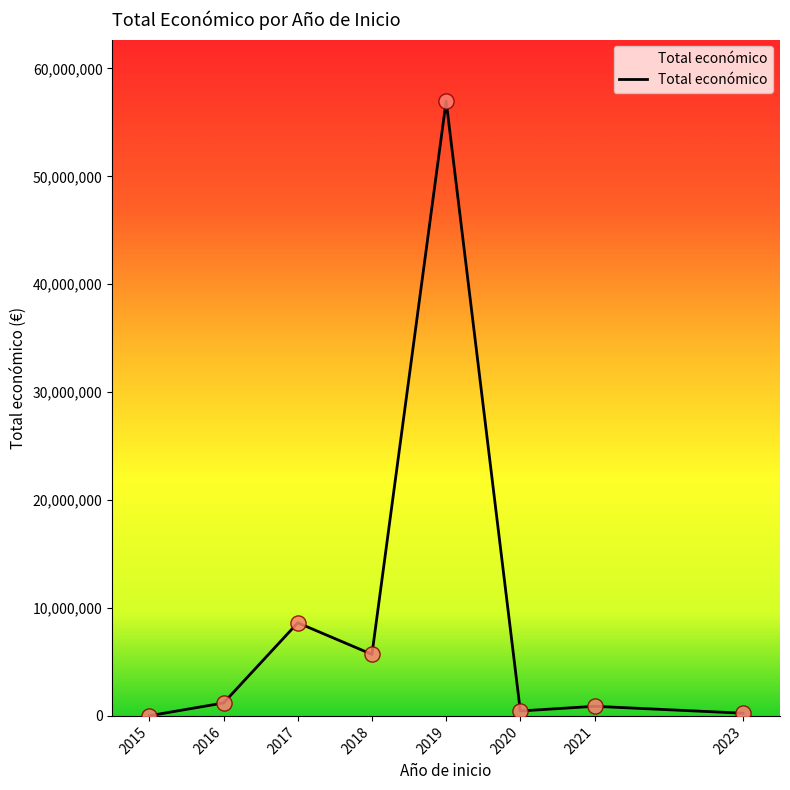

What is the change in value from 2019 to 2023?

-56724675